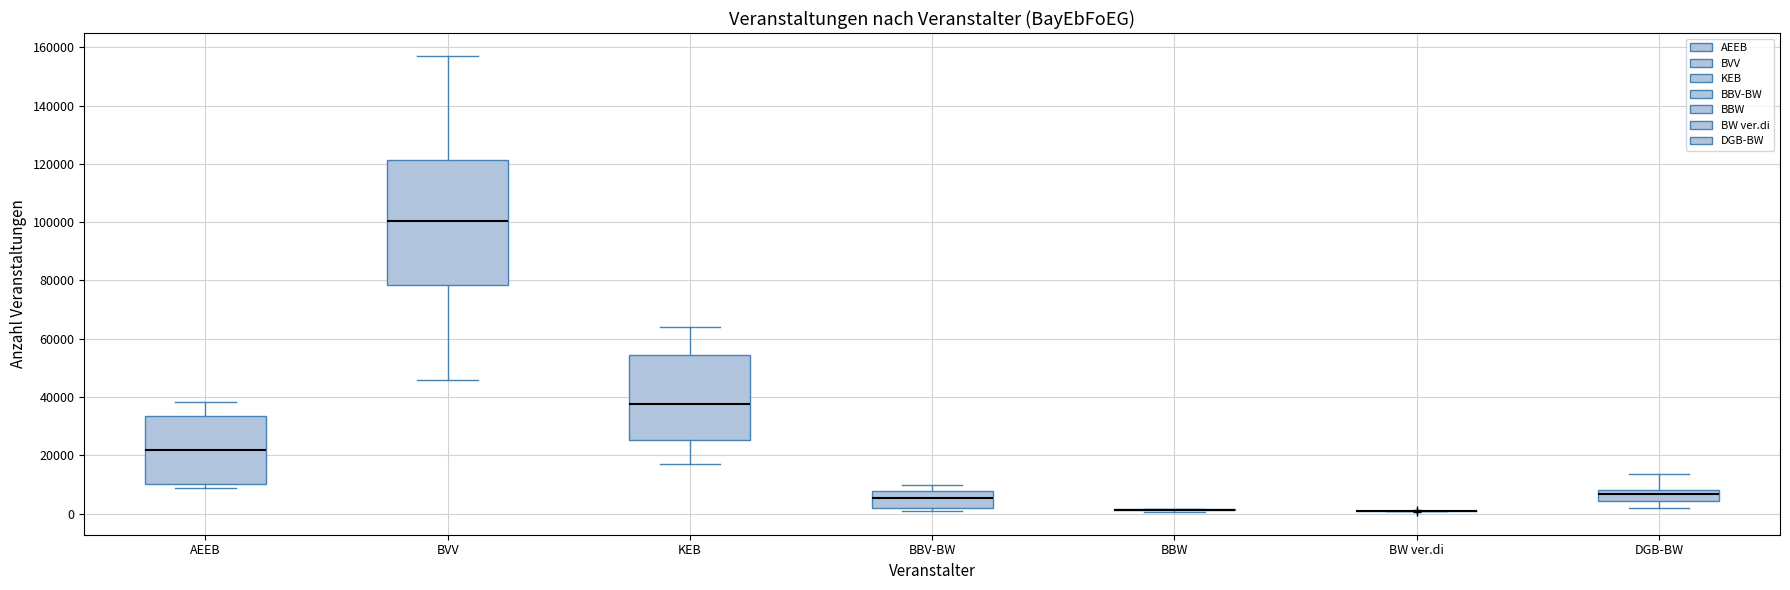

Reading left to right, read every box against the y-axis: the position of its median line, the range the box covers, and the ends of its whiskers. The values are not printed on the chart, so give them approximately, as read against the axis.

AEEB: median 22000, box 10000 to 34000, whiskers 8000 to 38000
BVV: median 100000, box 78000 to 122000, whiskers 46000 to 158000
KEB: median 38000, box 26000 to 54000, whiskers 16000 to 64000
BBV-BW: median 6000, box 2000 to 8000, whiskers 0 to 10000
BBW: box collapsed to a line at 2000, whiskers 0 to 2000
BW ver.di: box collapsed to a line at 0, whiskers 0 to 0
DGB-BW: median 6000, box 4000 to 8000, whiskers 2000 to 14000